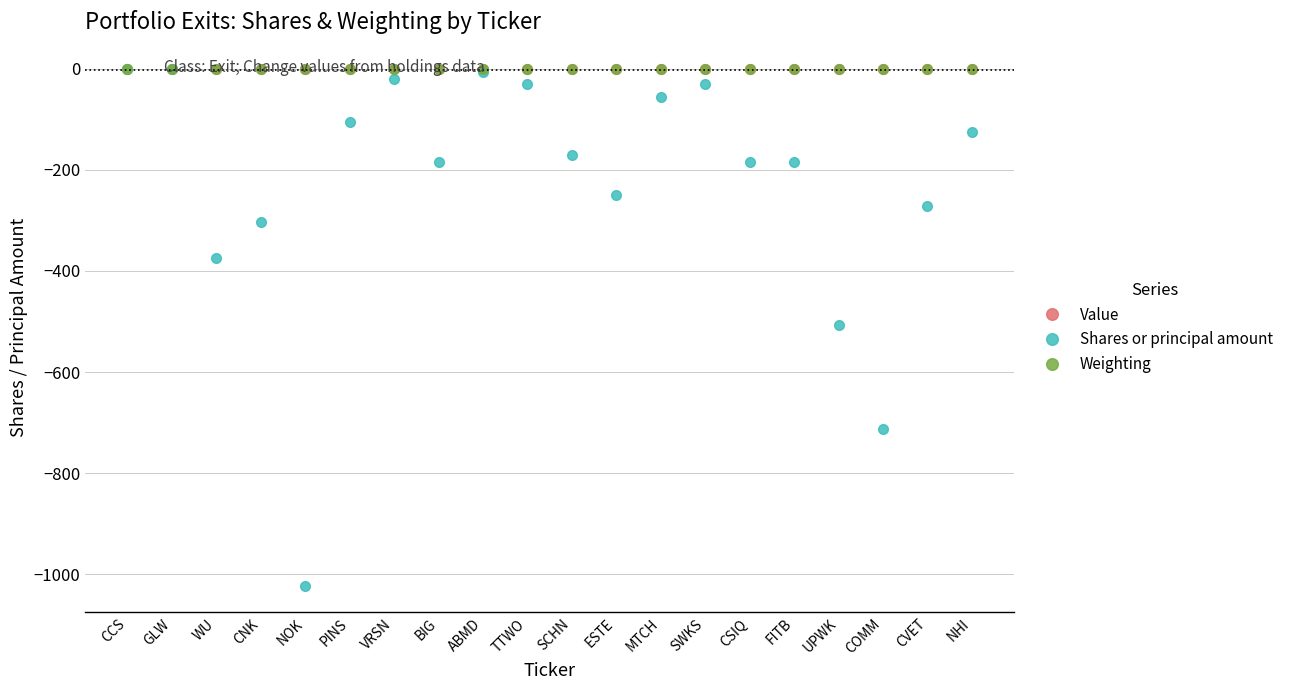

True or false: Weighting has a value of -0.0 at TTWO.

True